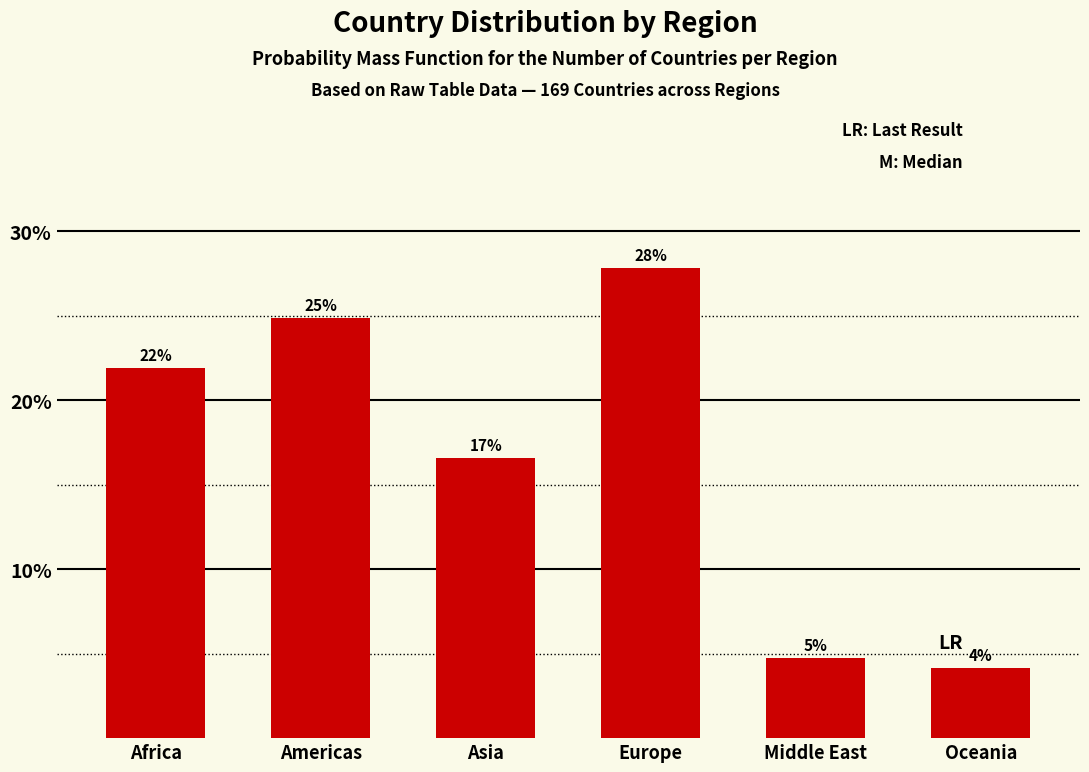

Does the chart contain any negative values?

No